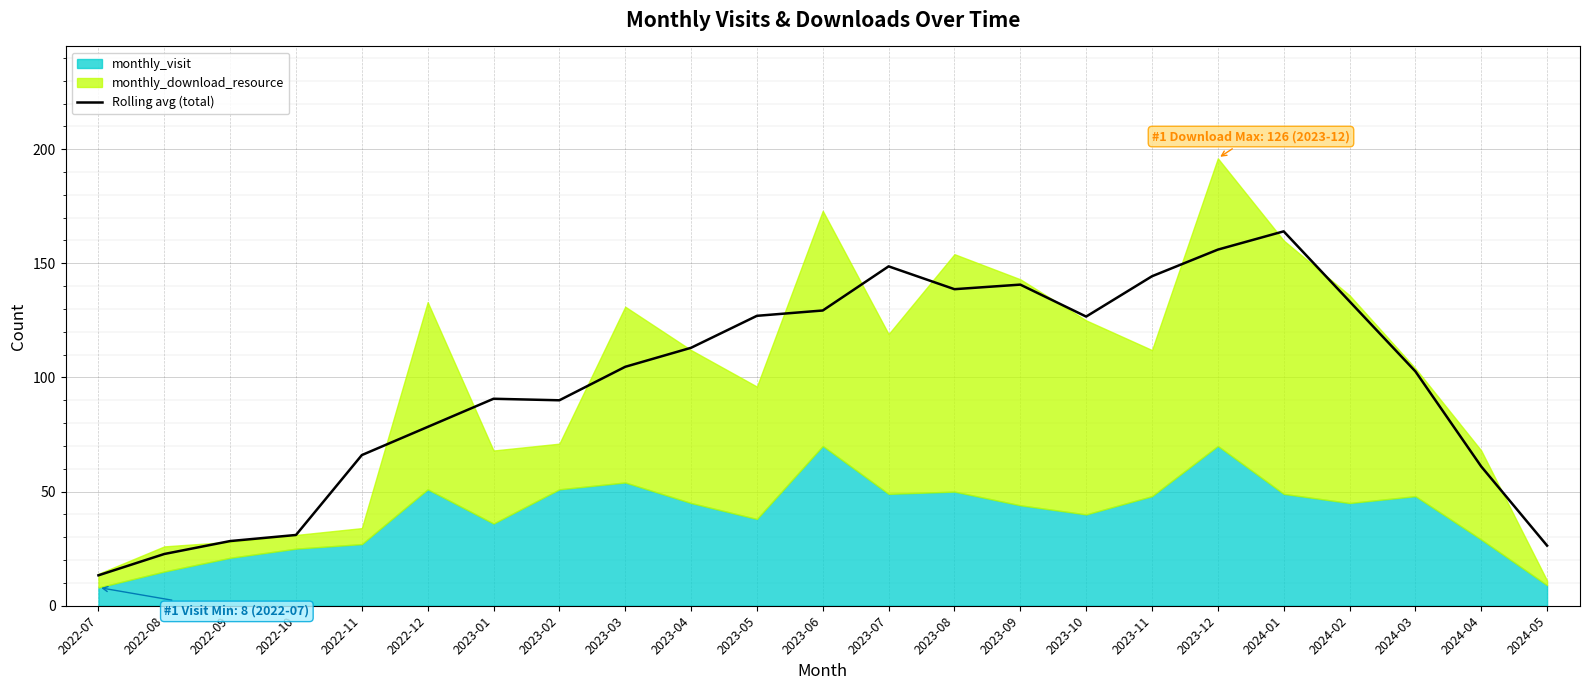

Where is the data nearest to the value 88?

2023-02